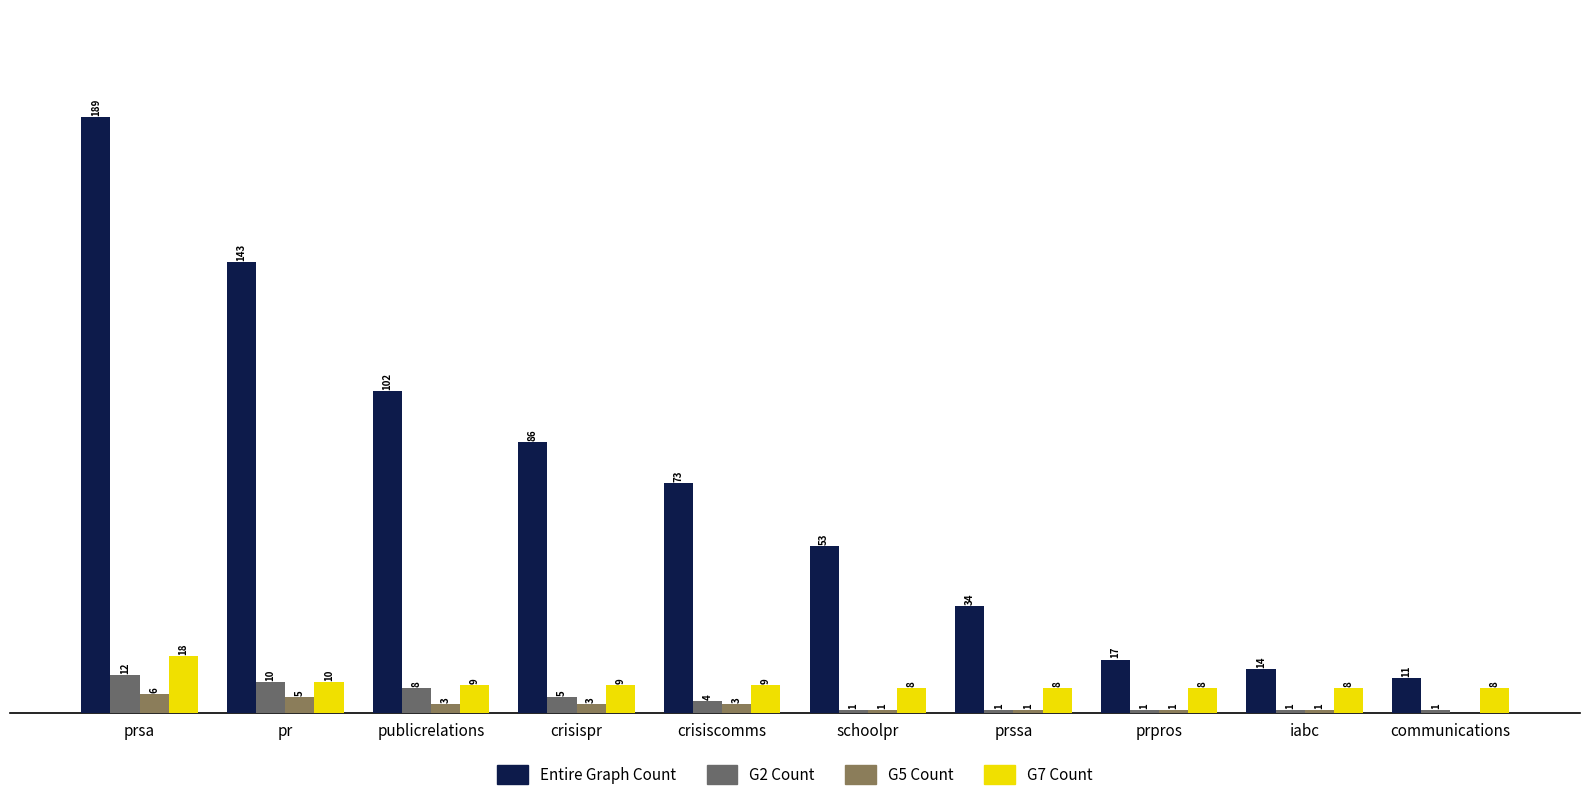

At which label does Entire Graph Count first exceed 73?

prsa